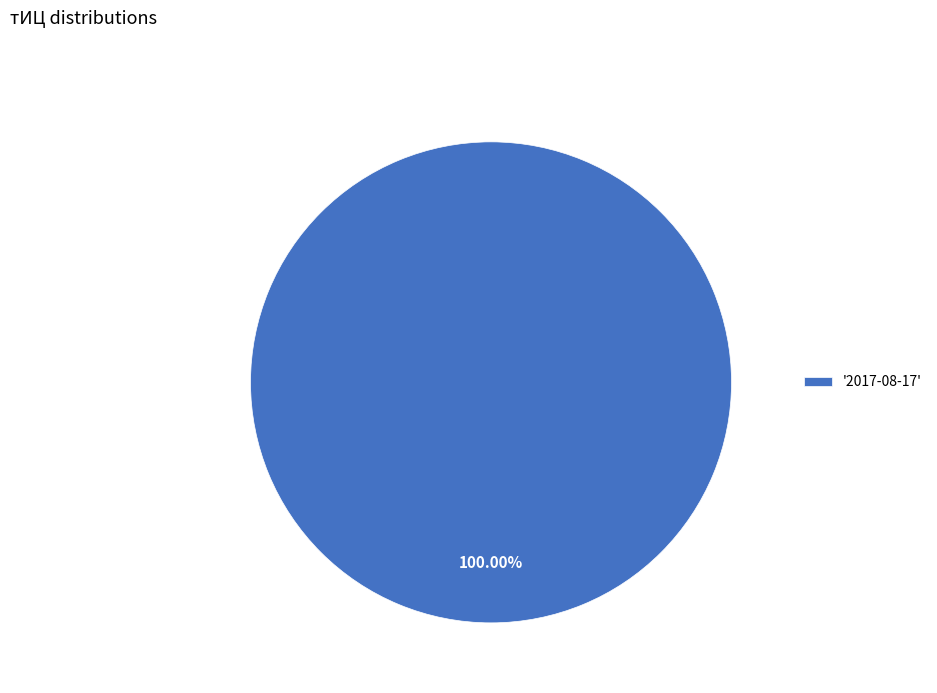

Is there a majority slice in this chart?

Yes